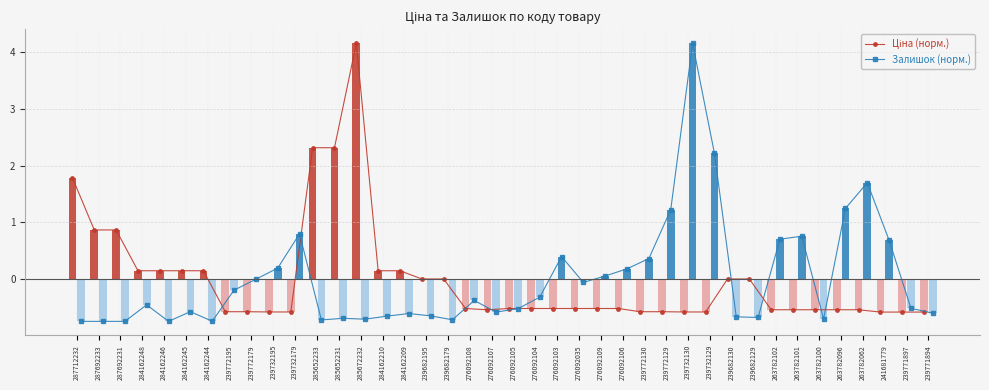

List the series in order of their overall mean, highest first.

Залишок (норм.), Ціна (норм.)